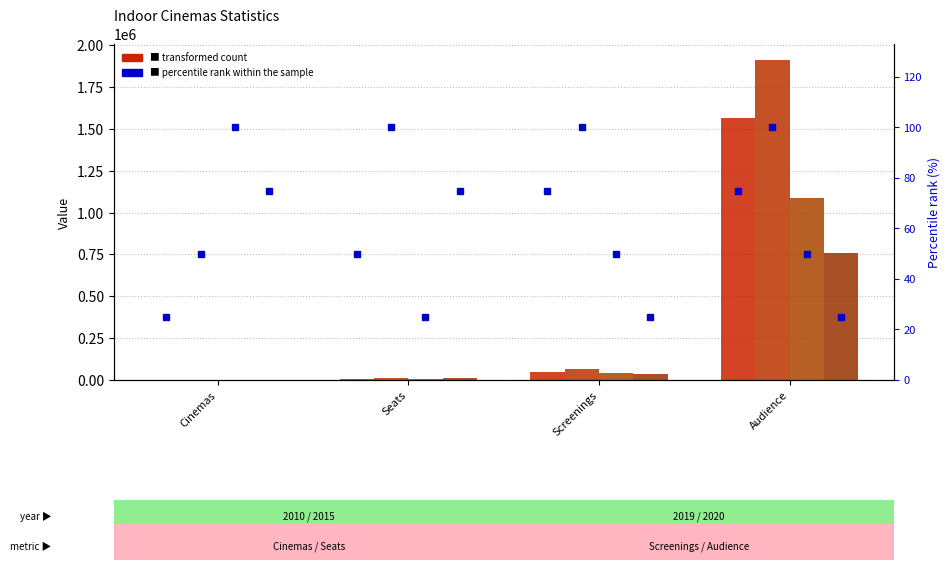

What is the label of the 2nd bar from the left?

Seats